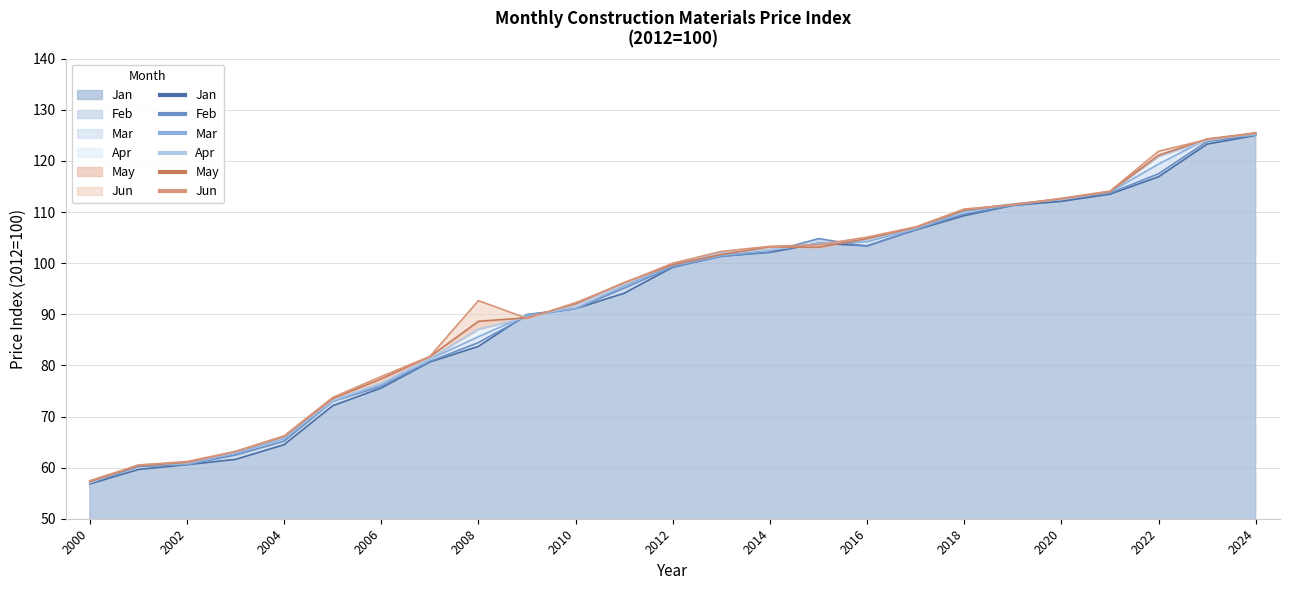

True or false: May has a value of 60.4 at 2001.

True